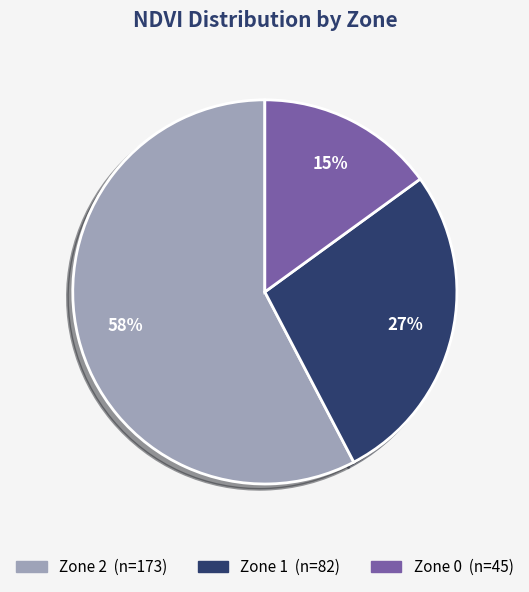

Which category has the biggest portion of the pie?

Zone 2